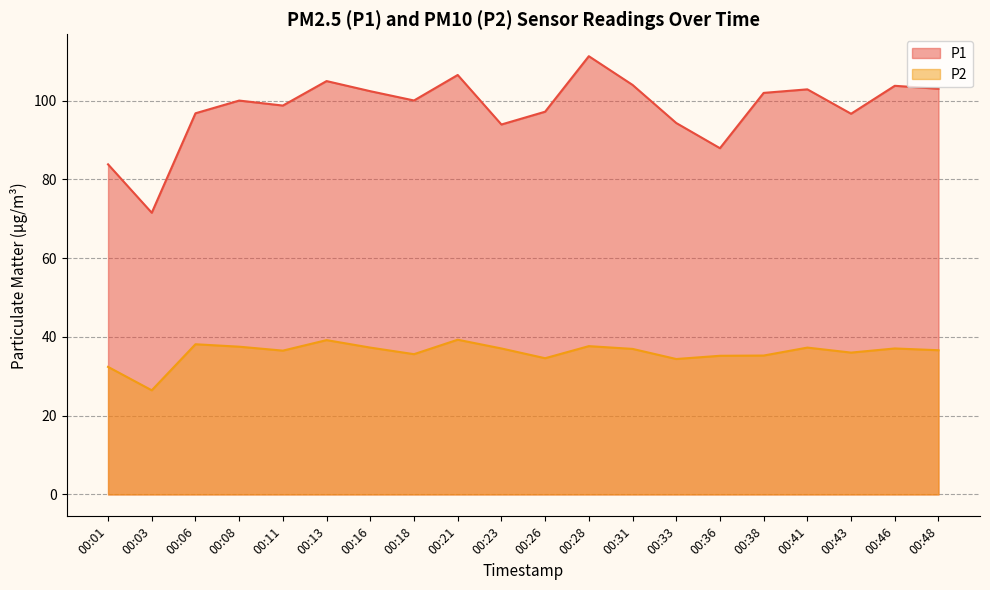

The value of P1 at 00:21 is 106.5. True or false?

True